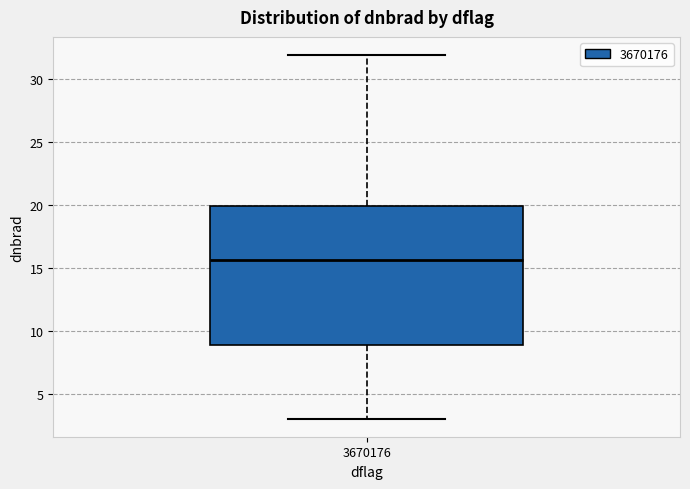

Read this box plot against the y-axis: the position of the median line, the range covered by the box, and the ends of both whiskers. The values are not printed on the chart, so give them approximately, as read against the axis.

median 15.5, box 9.0 to 20.0, whiskers 3.0 to 32.0